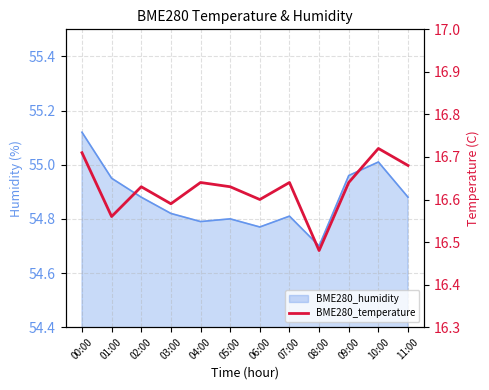

Reading left to right, what are all the values shown in this chart?

16.7	16.6	16.6	16.6	16.6	16.6	16.6	16.6	16.5	16.6	16.7	16.7